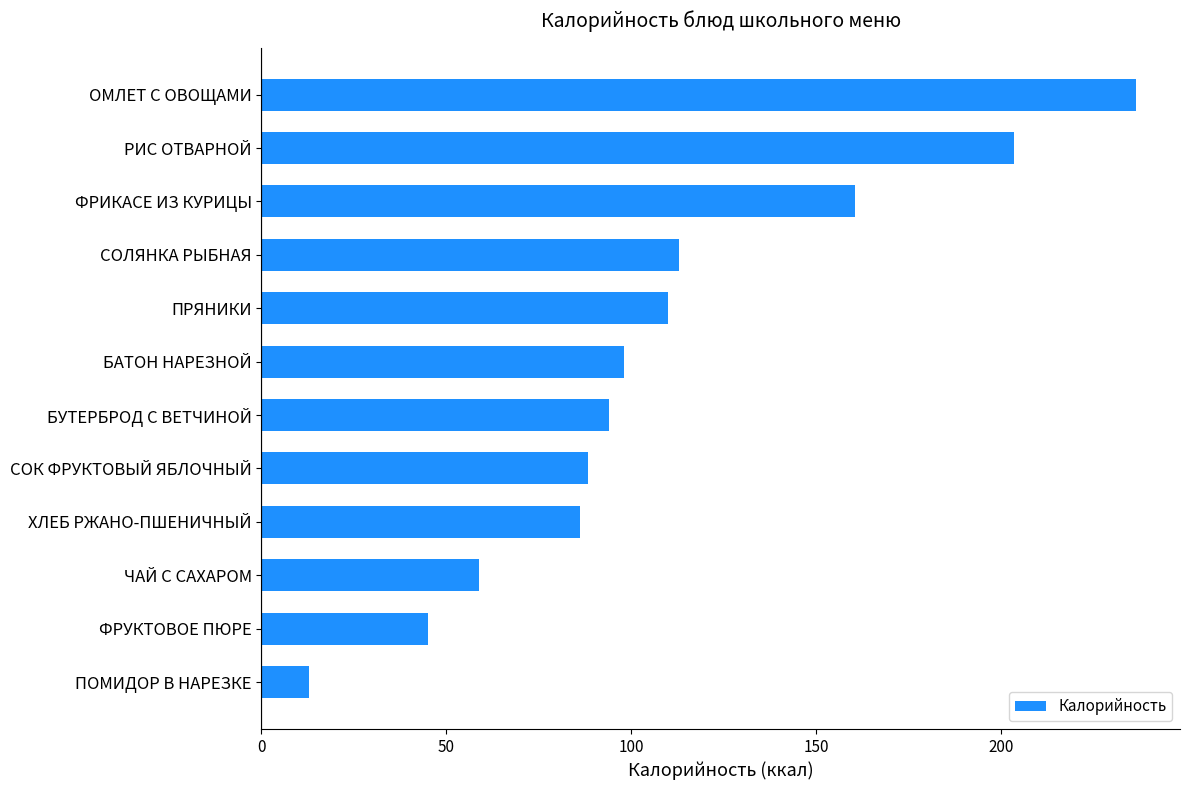

List the labels in order of value, largest first.

ОМЛЕТ С ОВОЩАМИ, РИС ОТВАРНОЙ, ФРИКАСЕ ИЗ КУРИЦЫ, СОЛЯНКА РЫБНАЯ, ПРЯНИКИ, БАТОН НАРЕЗНОЙ, БУТЕРБРОД С ВЕТЧИНОЙ, СОК ФРУКТОВЫЙ ЯБЛОЧНЫЙ, ХЛЕБ РЖАНО-ПШЕНИЧНЫЙ, ЧАЙ С САХАРОМ, ФРУКТОВОЕ ПЮРЕ, ПОМИДОР В НАРЕЗКЕ